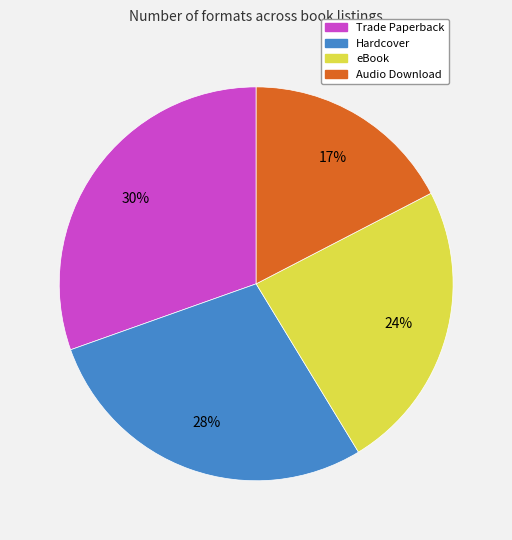

What percentage is the Hardcover slice, to the nearest percent?

28%